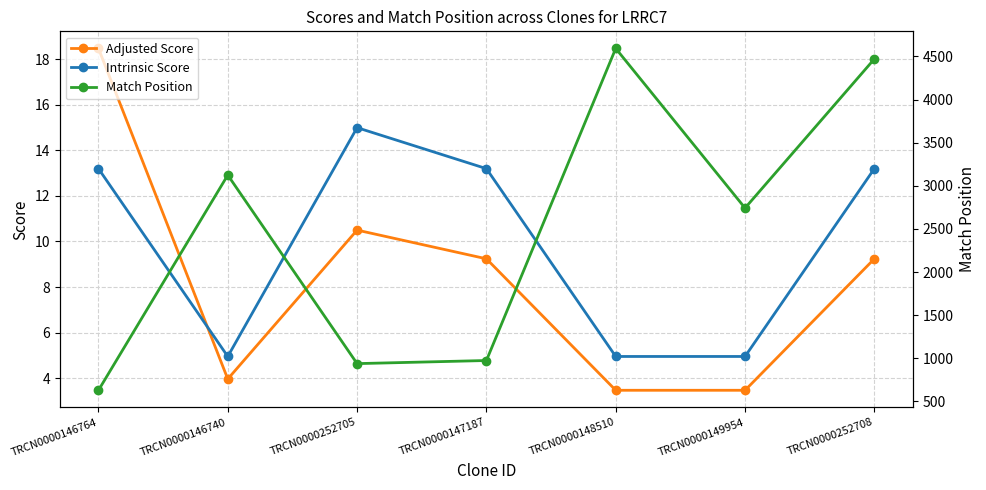

What is the difference between the Adjusted Score values at TRCN0000252708 and TRCN0000146740?

5.3